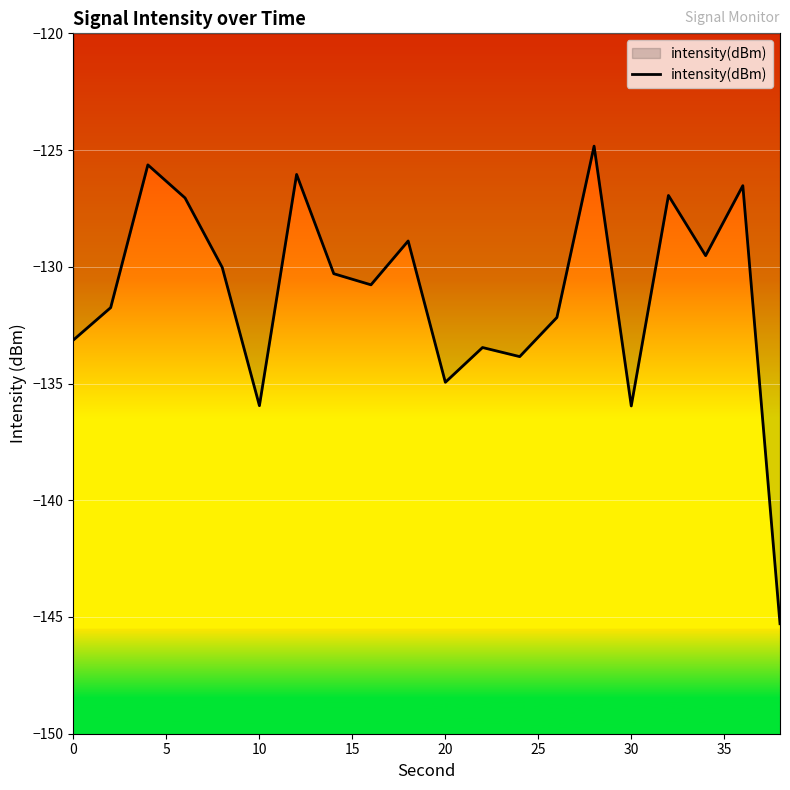

What is the smallest value displayed?

-145.3